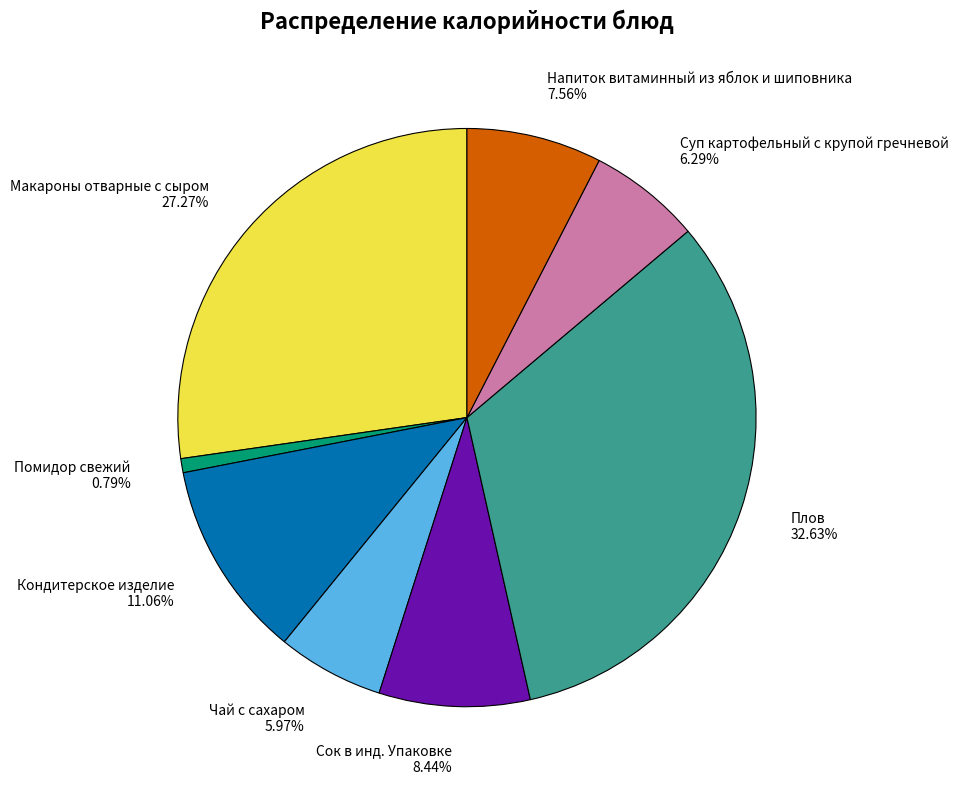

Which has a higher value, Сок в инд. Упаковке or Помидор свежий?

Сок в инд. Упаковке